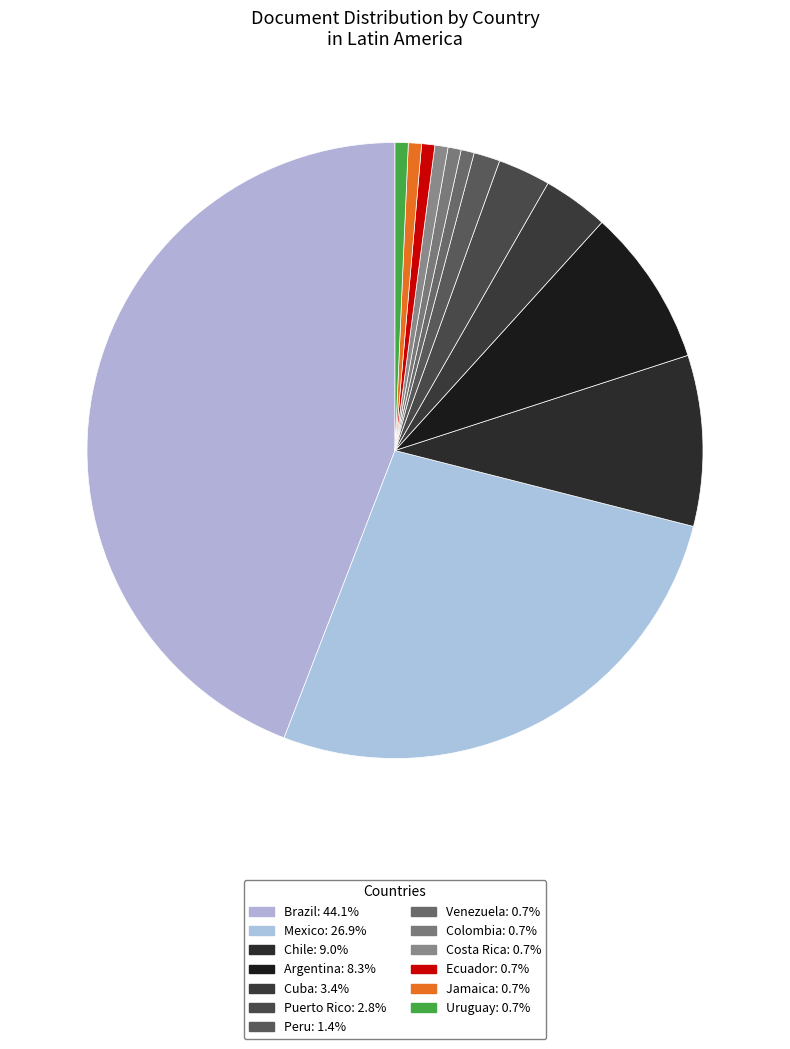

The Peru slice represents 1% of the pie. True or false?

True